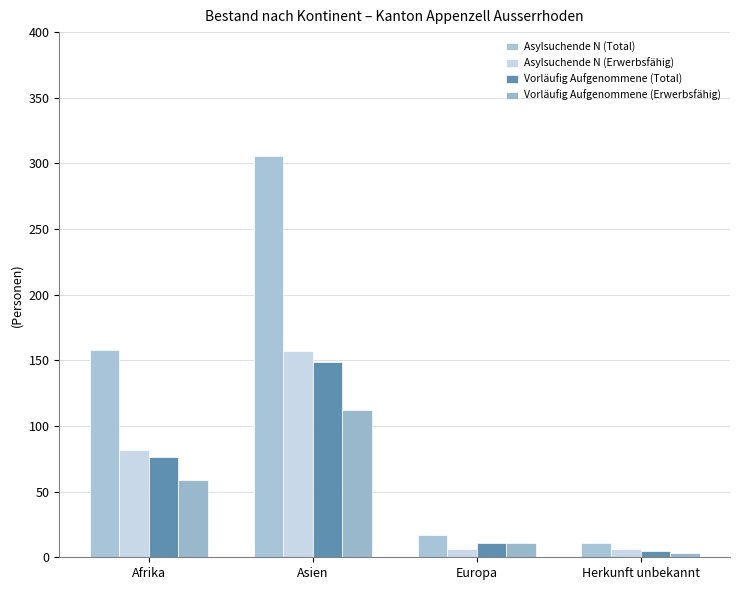

Rank the series by their maximum value, from lowest to highest.

Vorläufig Aufgenommene (Erwerbsfähig), Vorläufig Aufgenommene (Total), Asylsuchende N (Erwerbsfähig), Asylsuchende N (Total)